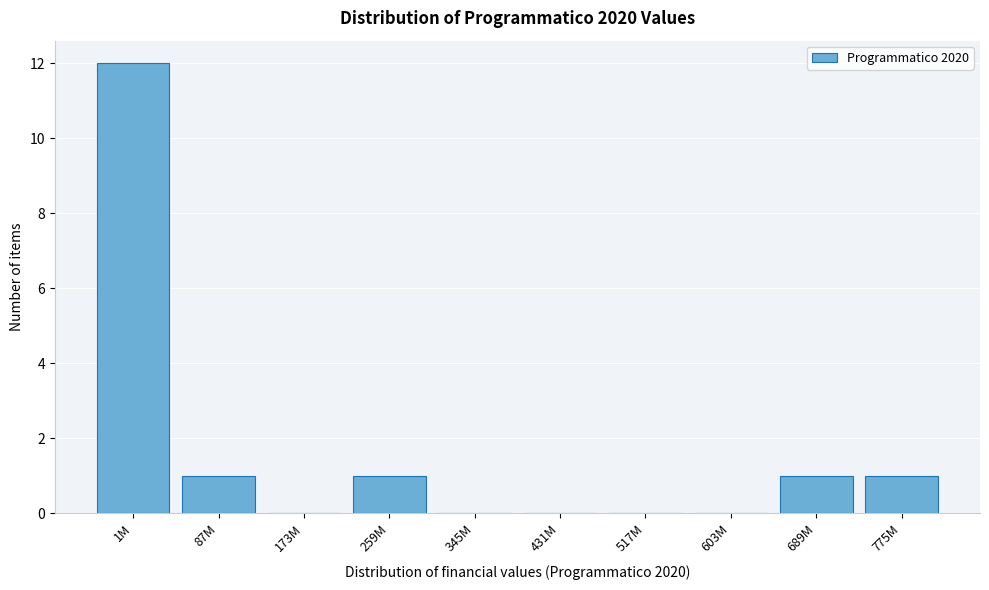

Reading right to left, list all the values displayed in this chart.

775M=1	689M=1	603M=0	517M=0	431M=0	345M=0	259M=1	173M=0	87M=1	1M=12